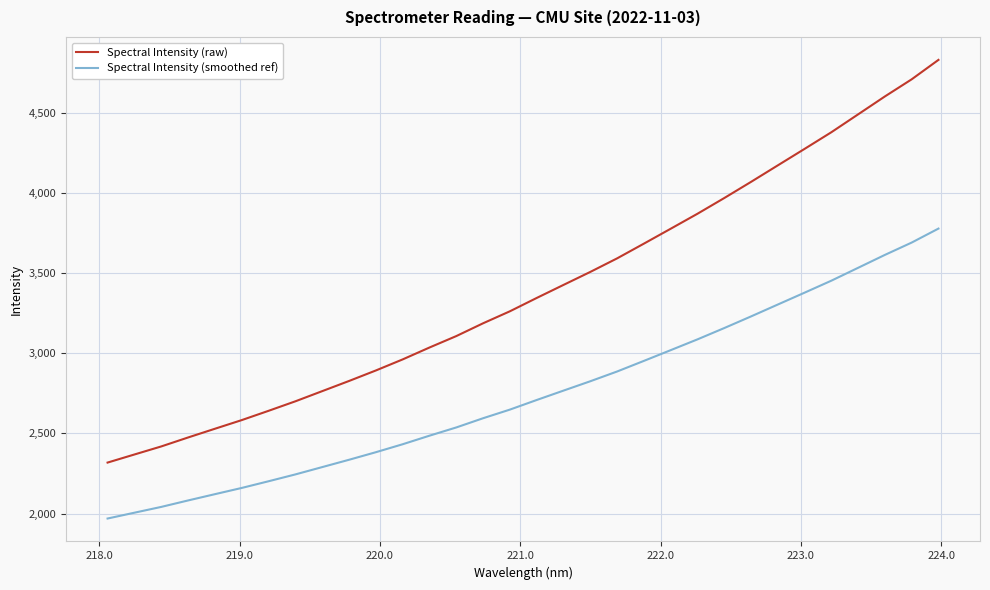

True or false: Spectral Intensity (smoothed ref) has more than 1 interior local peaks.

False